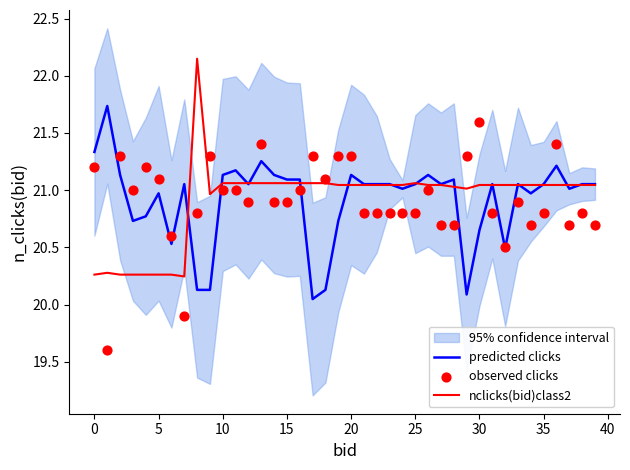

Which series contains the lowest Y value?

observed clicks